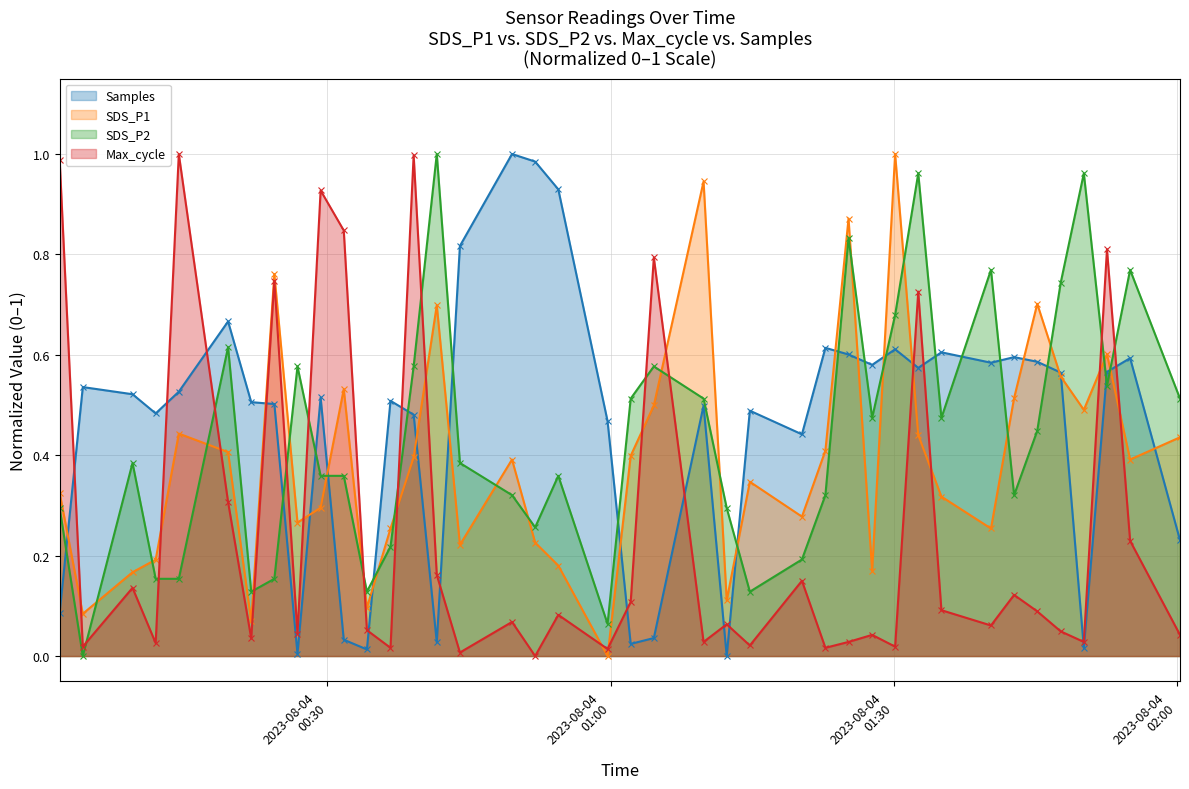

Rank the categories by Max_cycle value from highest to lowest.

2023/08/04 00:14:17, 2023/08/04 00:39:09, 2023/08/04 00:01:40, 2023/08/04 00:29:18, 2023/08/04 00:31:45, 2023/08/04 01:52:34, 2023/08/04 01:04:35, 2023/08/04 00:24:24, 2023/08/04 01:32:35, 2023/08/04 00:19:30, 2023/08/04 01:55:01, 2023/08/04 00:41:36, 2023/08/04 01:20:16, 2023/08/04 00:09:23, 2023/08/04 01:42:44, 2023/08/04 01:02:08, 2023/08/04 01:35:02, 2023/08/04 01:45:11, 2023/08/04 00:54:28, 2023/08/04 00:49:34, 2023/08/04 01:12:18, 2023/08/04 01:40:17, 2023/08/04 00:34:12, 2023/08/04 01:47:40, 2023/08/04 00:26:51, 2023/08/04 01:27:42, 2023/08/04 02:00:18, 2023/08/04 00:21:57, 2023/08/04 01:09:51, 2023/08/04 01:25:12, 2023/08/04 01:50:07, 2023/08/04 00:11:50, 2023/08/04 01:14:45, 2023/08/04 00:04:07, 2023/08/04 01:30:08, 2023/08/04 00:36:42, 2023/08/04 01:22:45, 2023/08/04 00:59:41, 2023/08/04 00:44:03, 2023/08/04 00:52:01